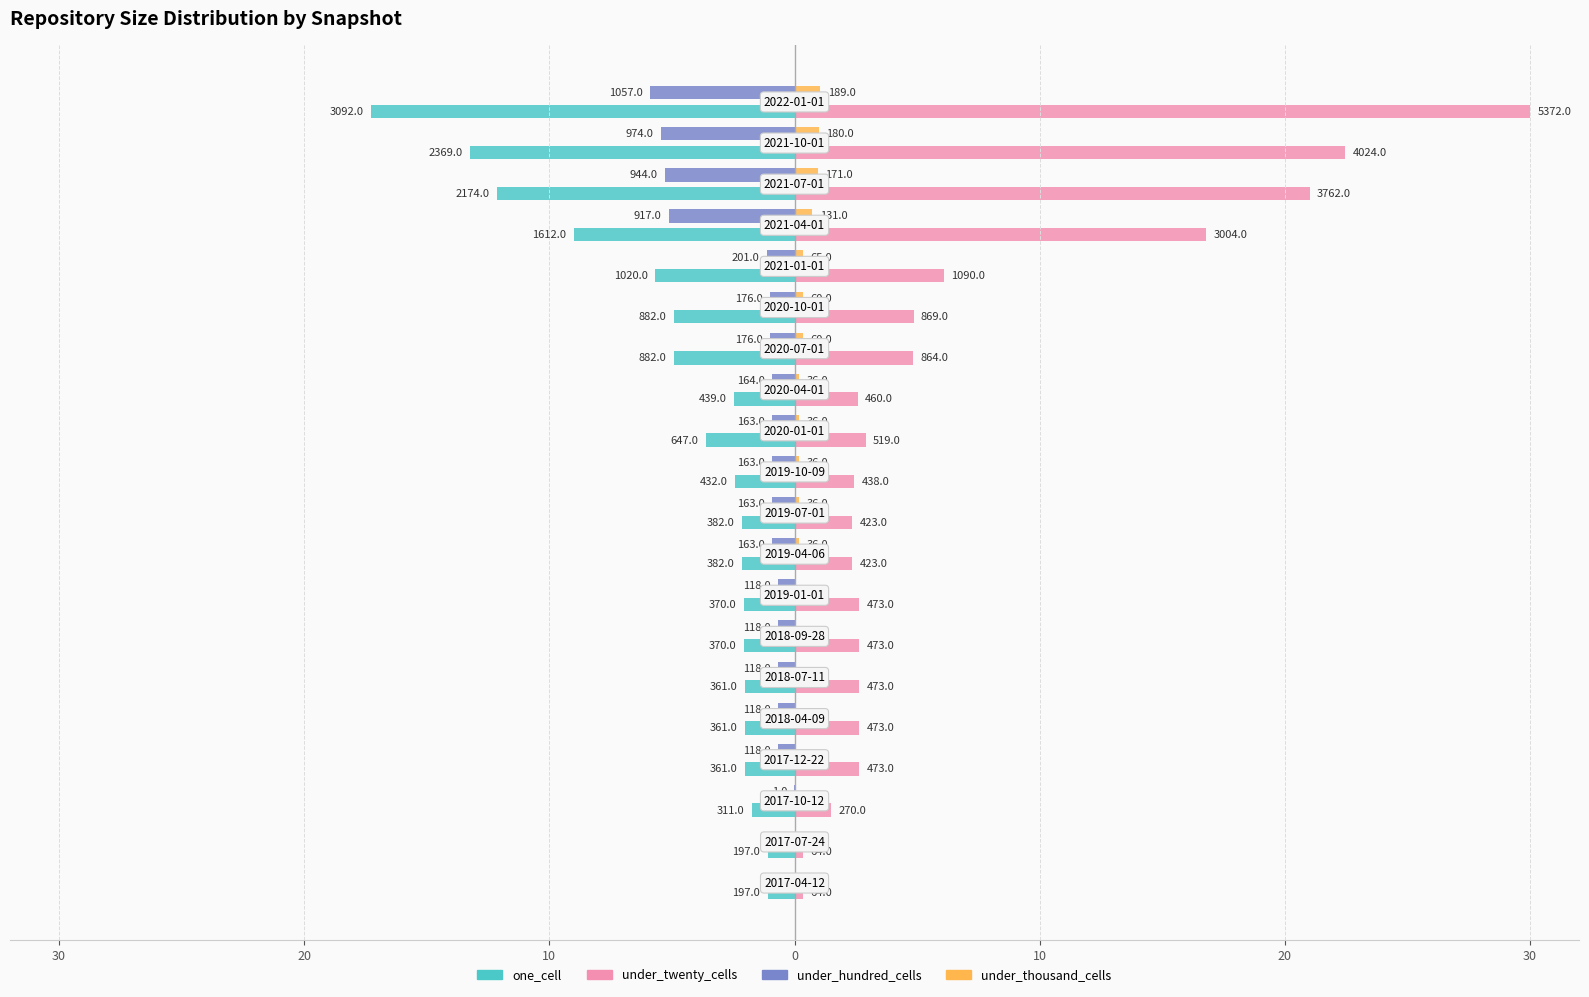

What are all the series names shown in the legend?

one_cell, under_twenty_cells, under_hundred_cells, under_thousand_cells